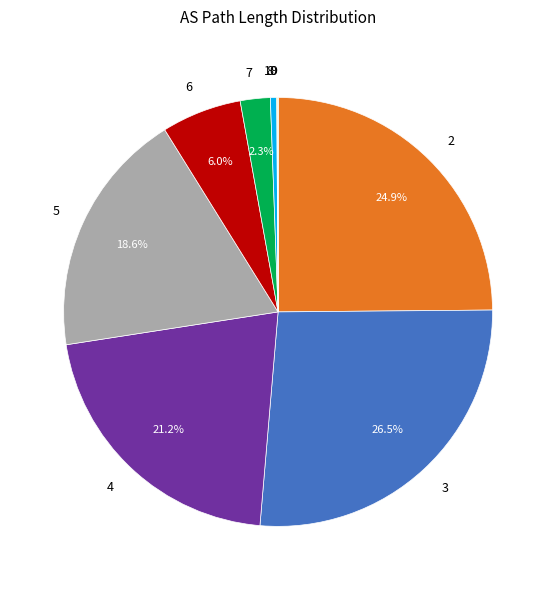

Does any single category account for the majority?

No